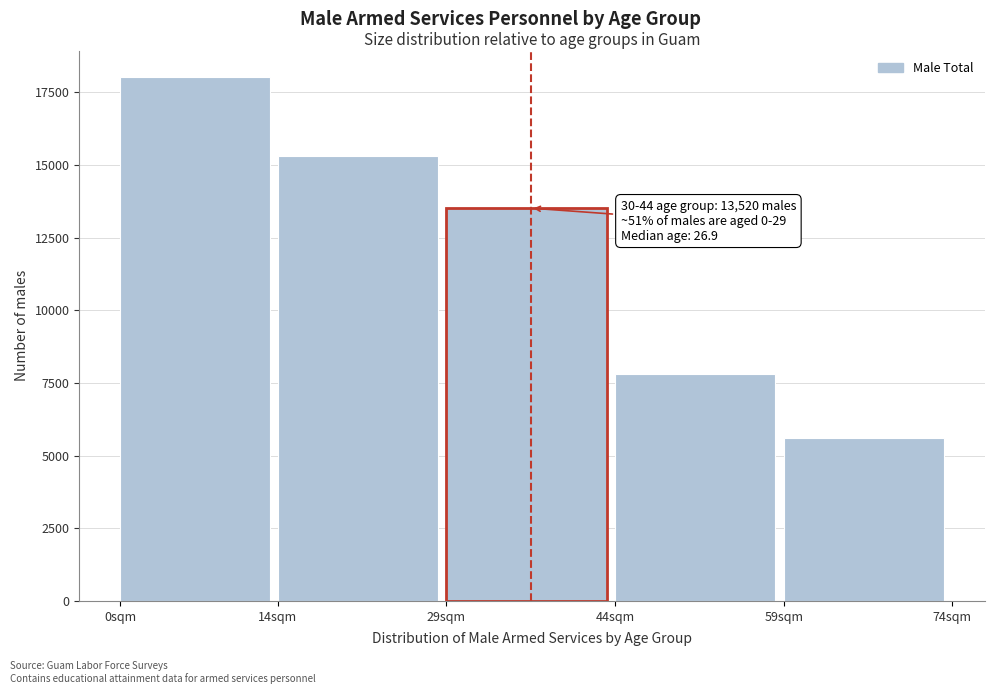

Reading left to right, extract all data points from this chart.

0sqm=18040	14sqm=15300	29sqm=13520	44sqm=7800	59sqm=5600